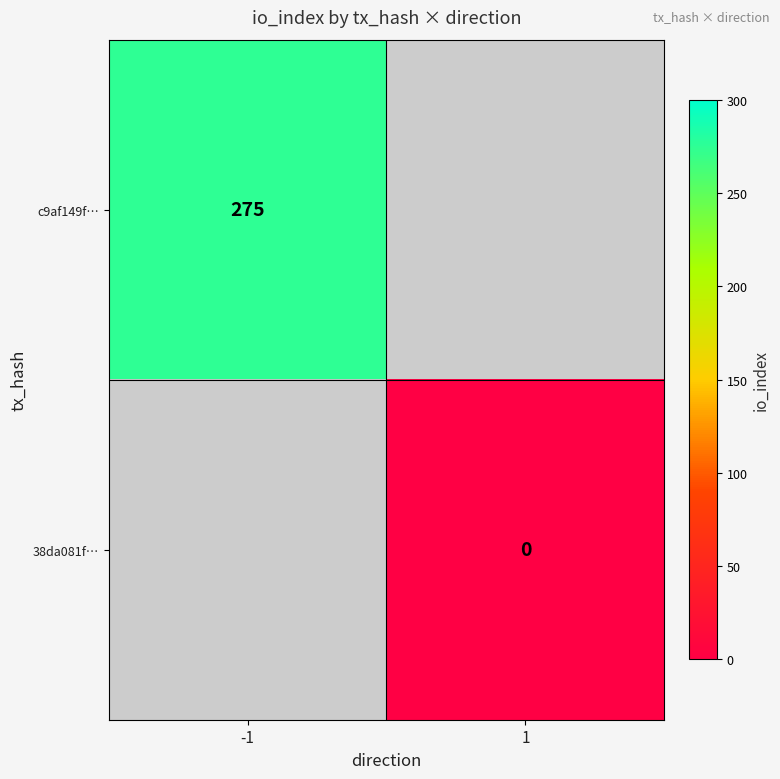

True or false: c9af149f… has a value of 477 at -1.

False